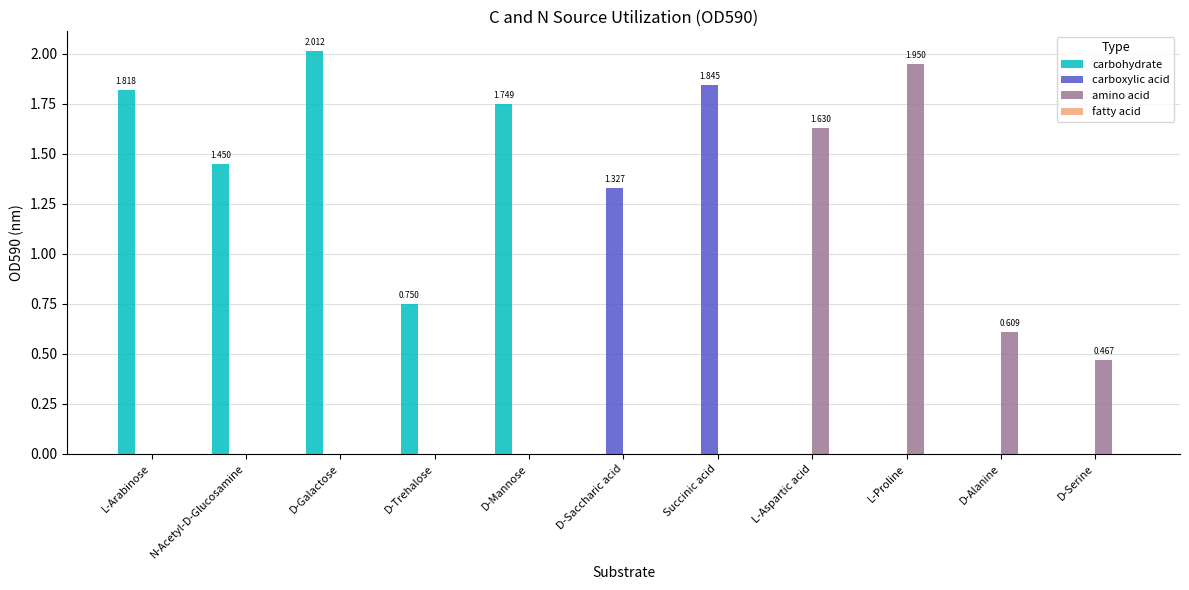

Which series has the largest total across all categories?

carbohydrate